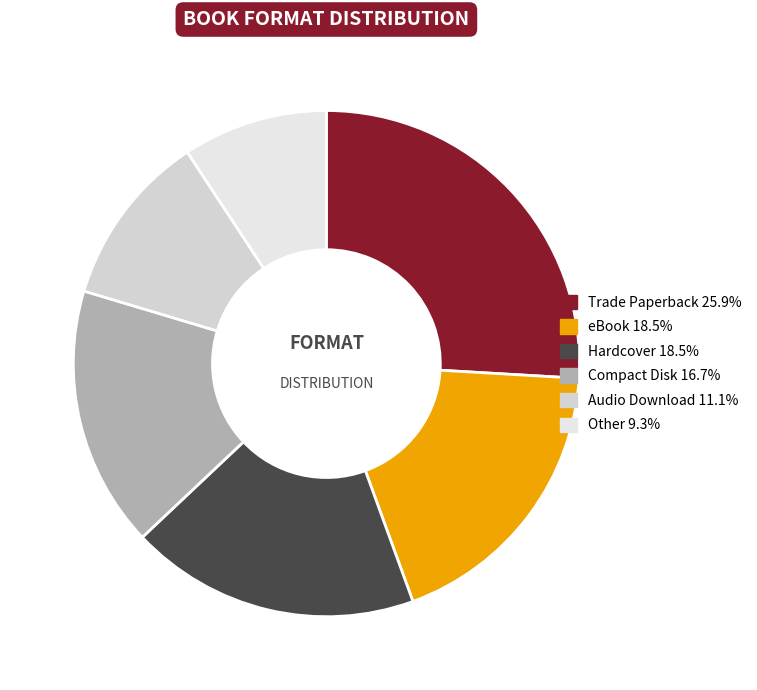

Count the number of slices in the pie.

6